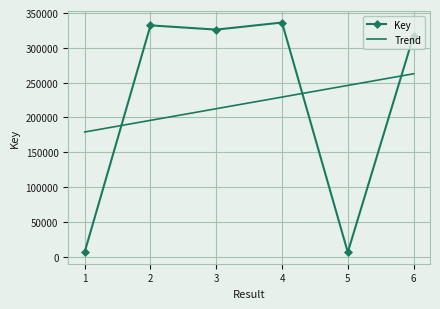

What is the value of the 5th point from the left?

6454